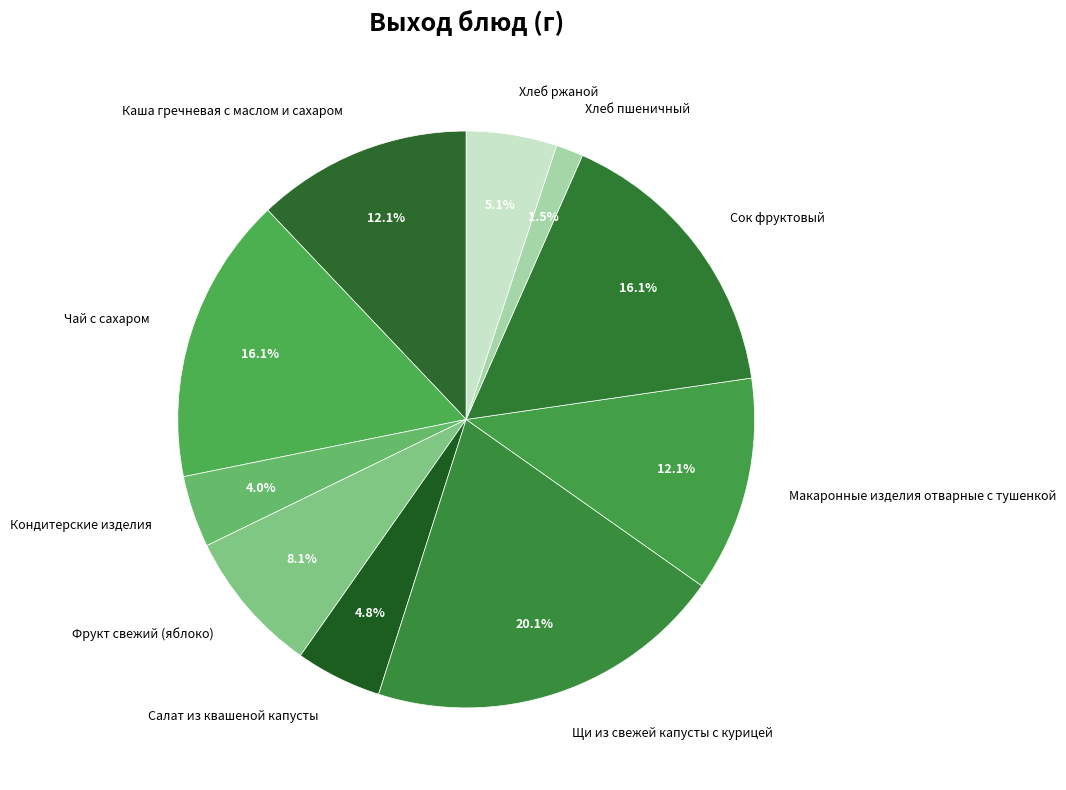

To the nearest percent, what is the difference between the largest and smallest slice percentages?

19%